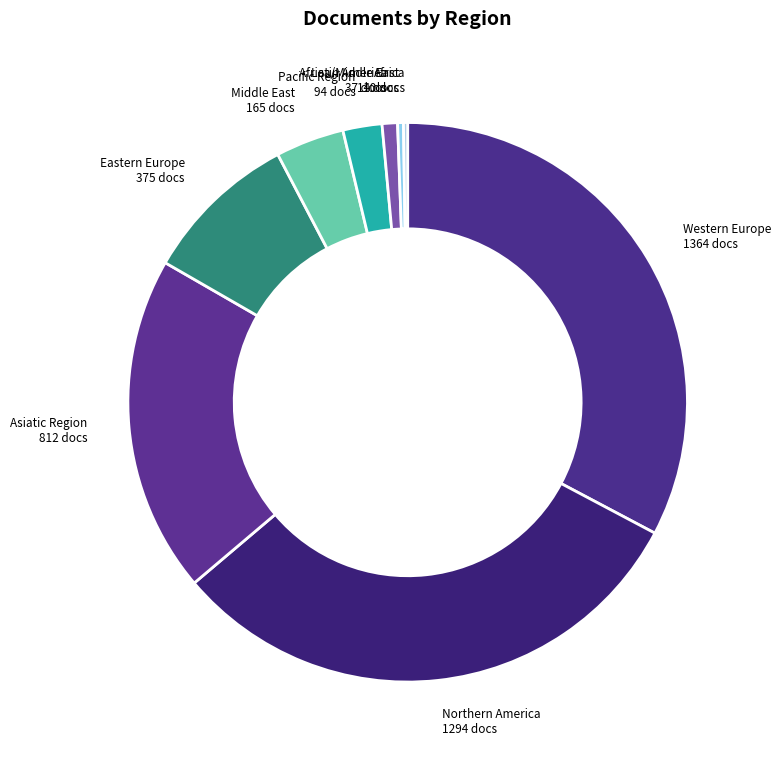

Does any single category account for the majority?

No